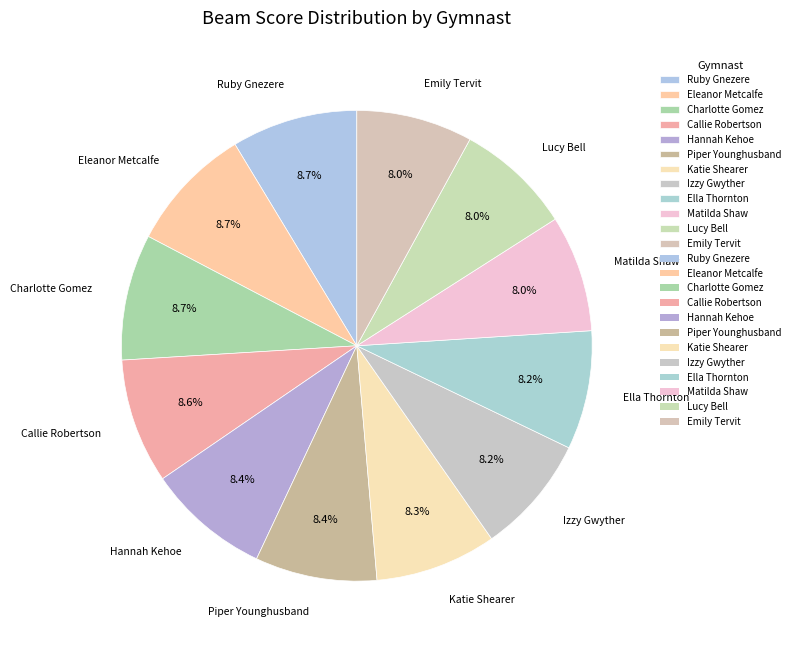

Approximately how many times larger is the value at Izzy Gwyther compared to Hannah Kehoe?

1.0